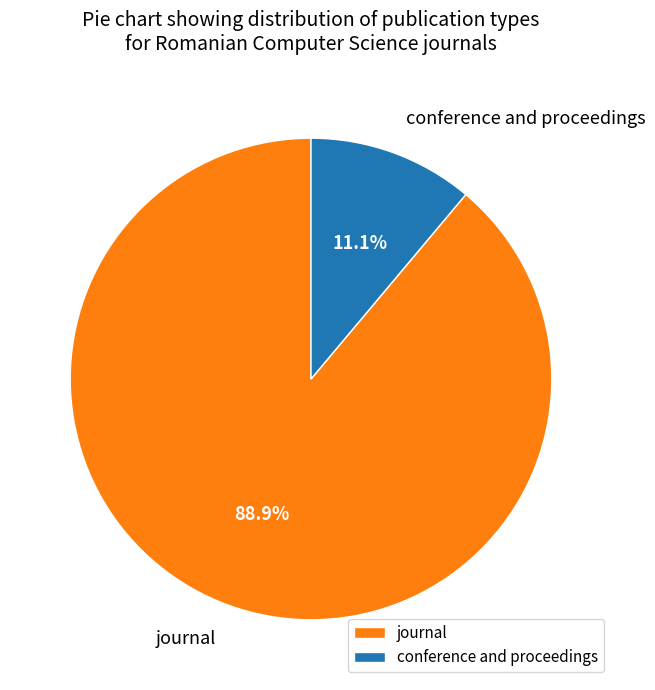

Does journal represent more than half of the total?

Yes